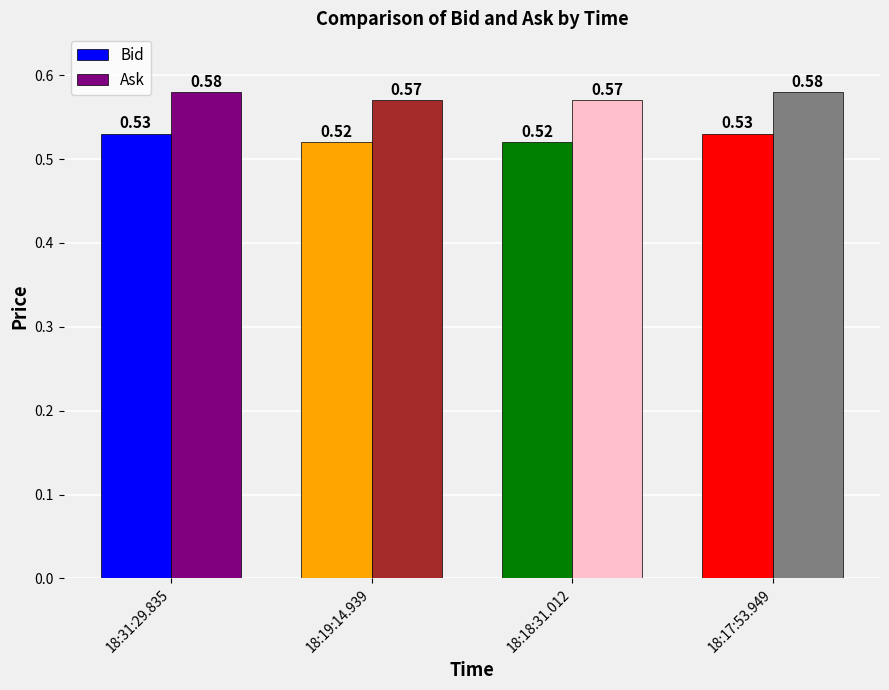

Is it true that Ask equals 0.4 at 18:17:53.949?

False